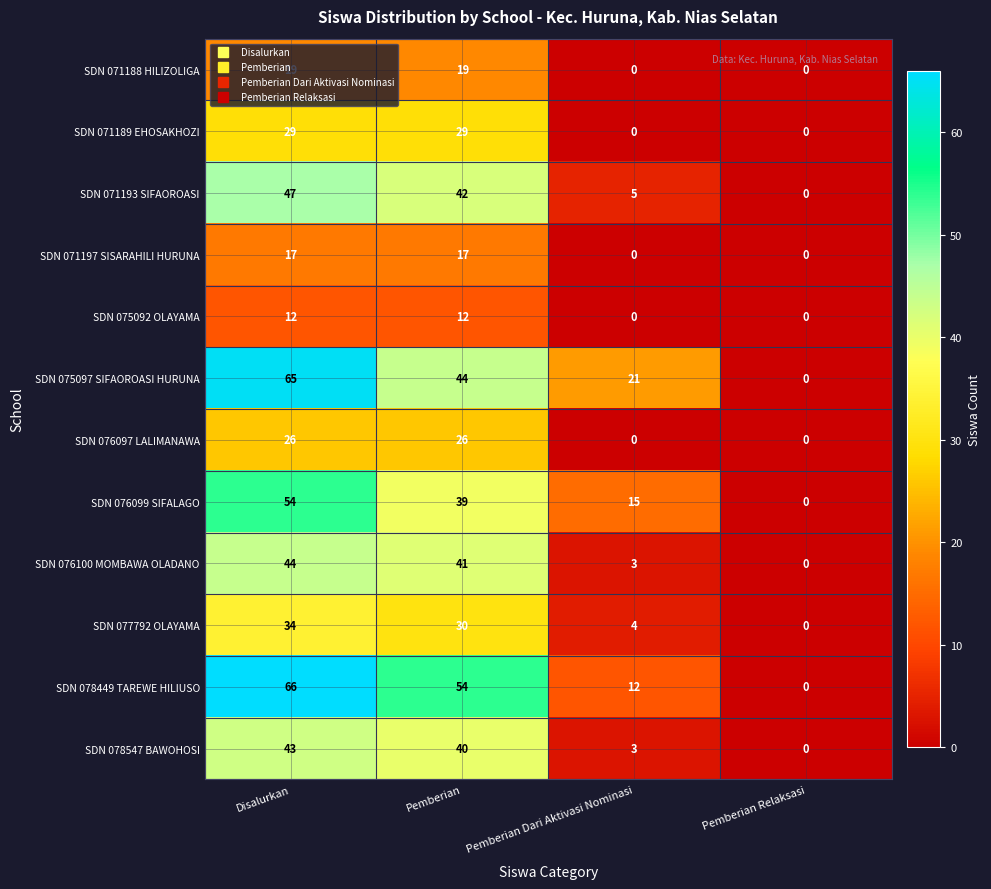

At which category does the chart reach its peak across all series?

Disalurkan